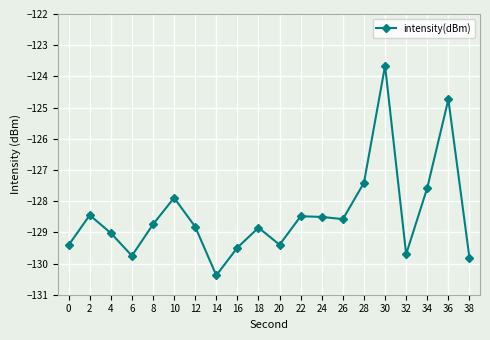

At which category does the data reach its first local peak?

2